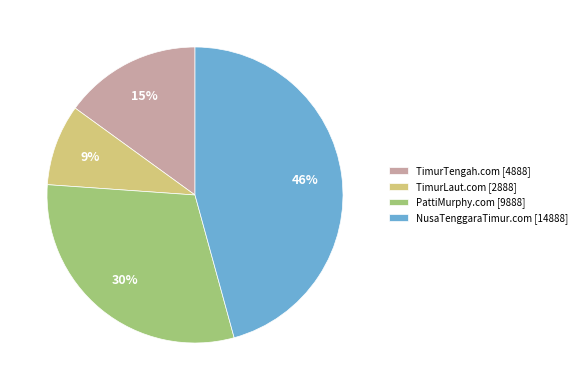

What is the largest slice in the pie chart?

NusaTenggaraTimur.com